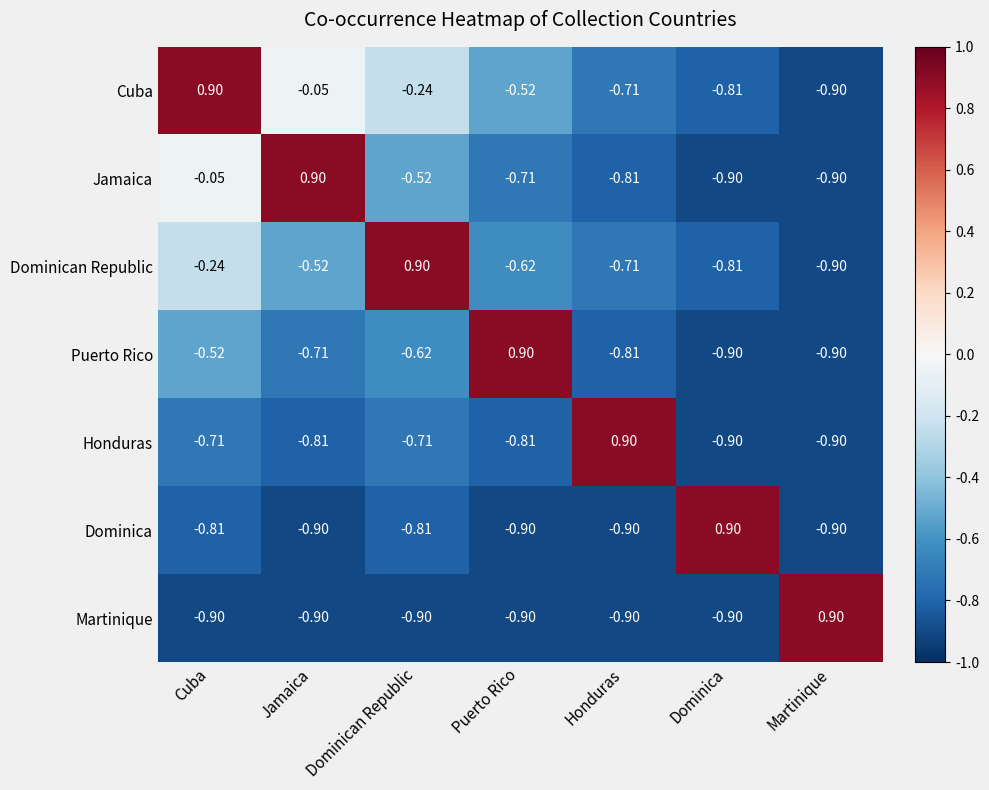

Which category has the lowest value in the Dominican Republic series?

Martinique